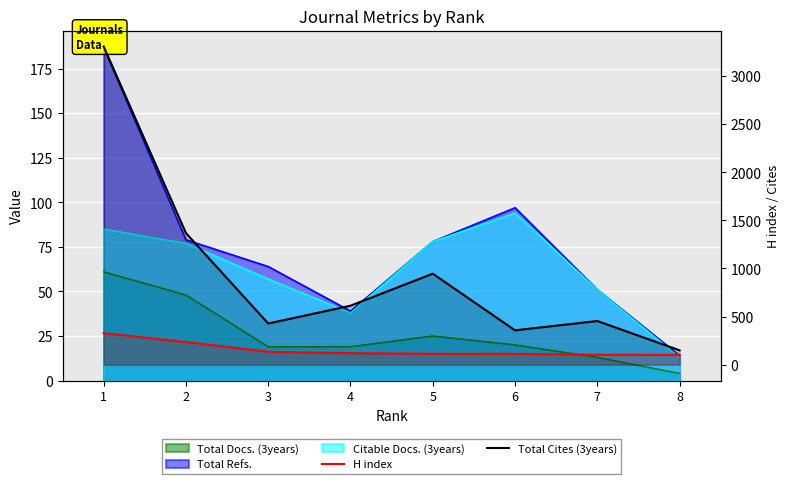

Which category has the lowest value in the Total Cites (3years) series?

8